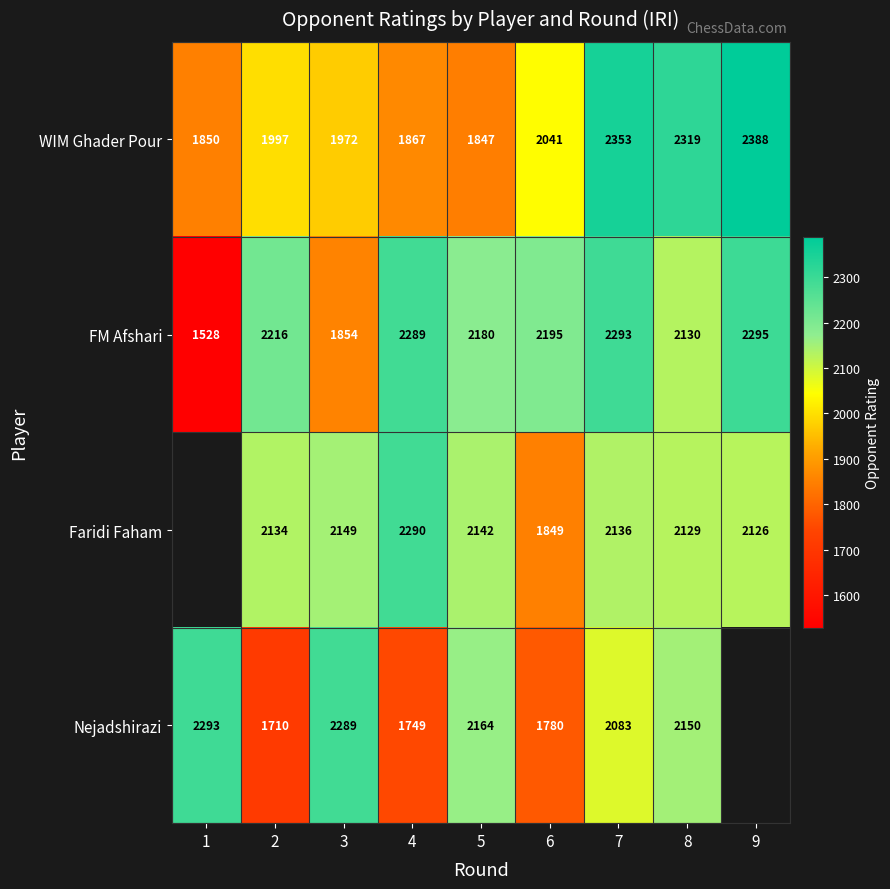

At which category does the chart reach its minimum across all series?

1